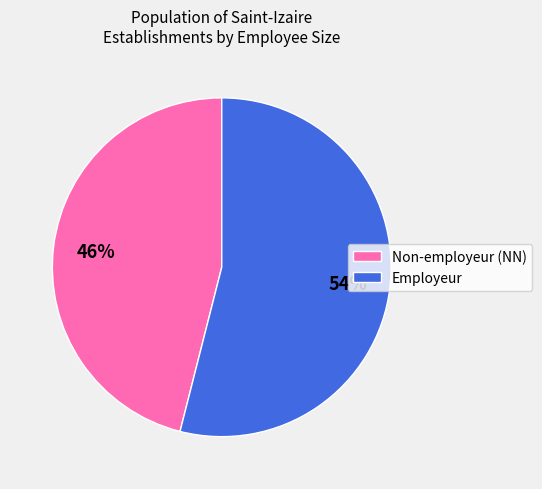

Do Non-employeur (NN) and Employeur together represent more than half of the pie?

Yes